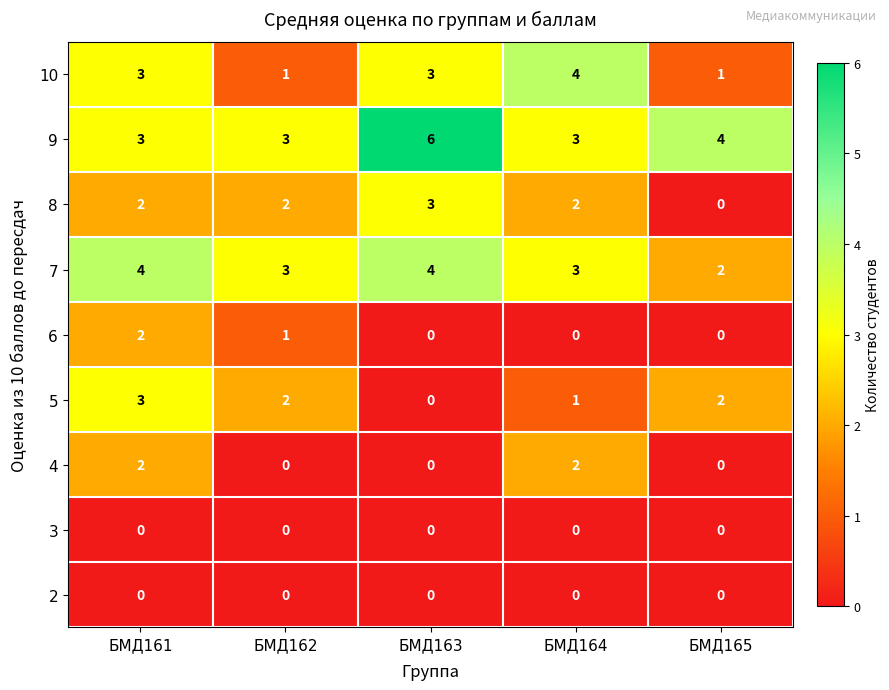

What is the spread (max minus min) of values at БМД161?

4